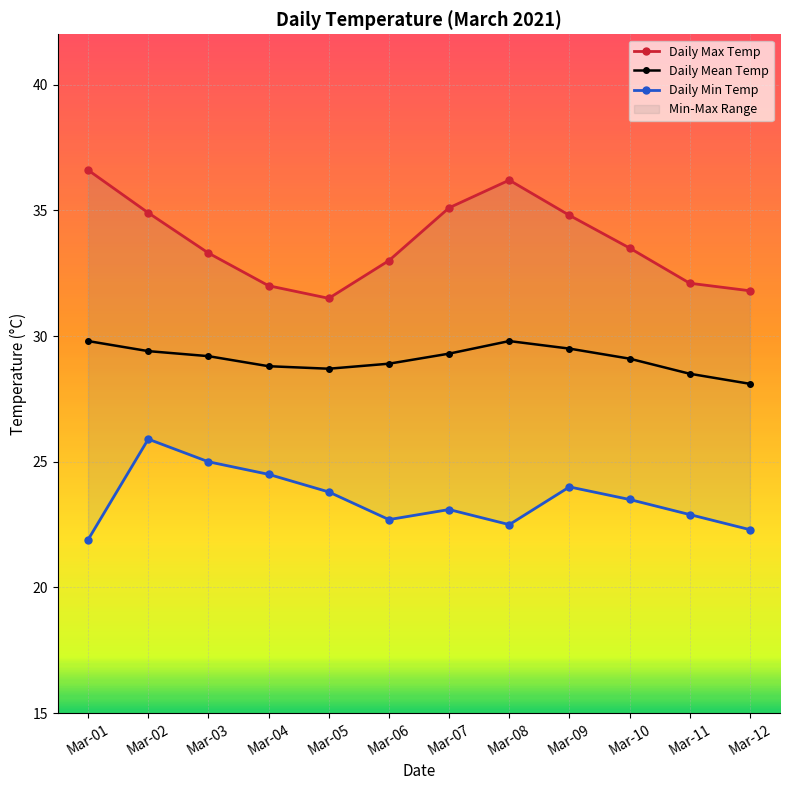

The value of Daily Mean Temp at Mar-07 is 49.6. True or false?

False